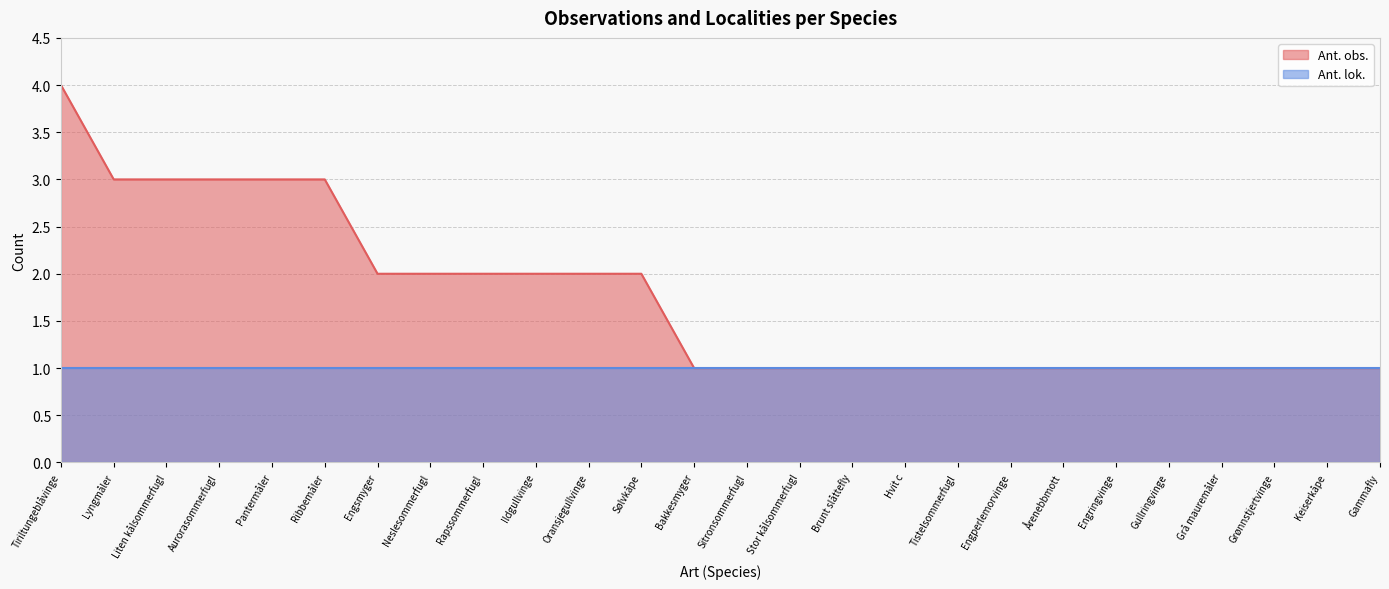

What is the average value?

2